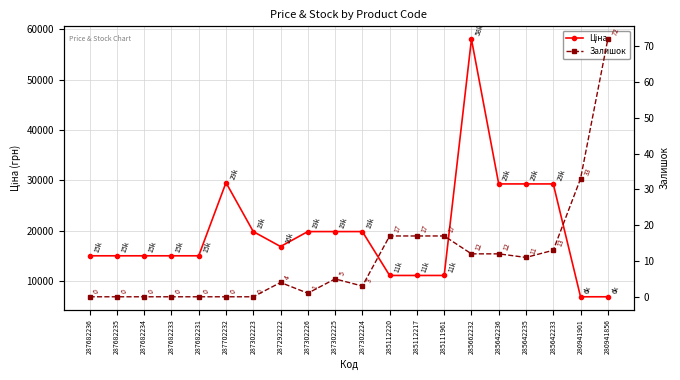

What is the label of the 1st point from the left?

287682236